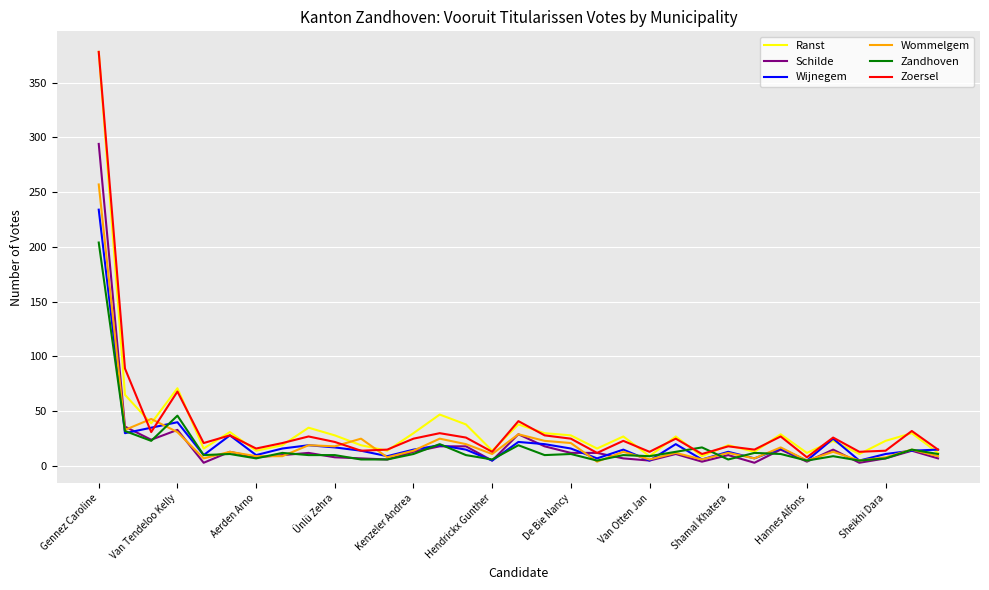

What is the greatest value displayed?

378